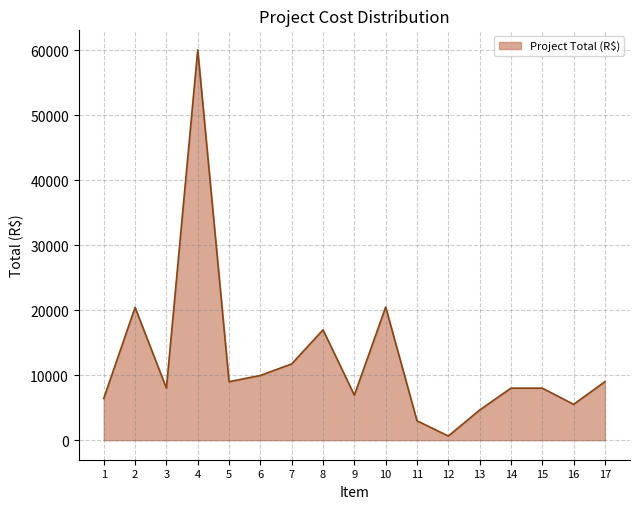

What is the change in value from 9 to 15?

+1075.9